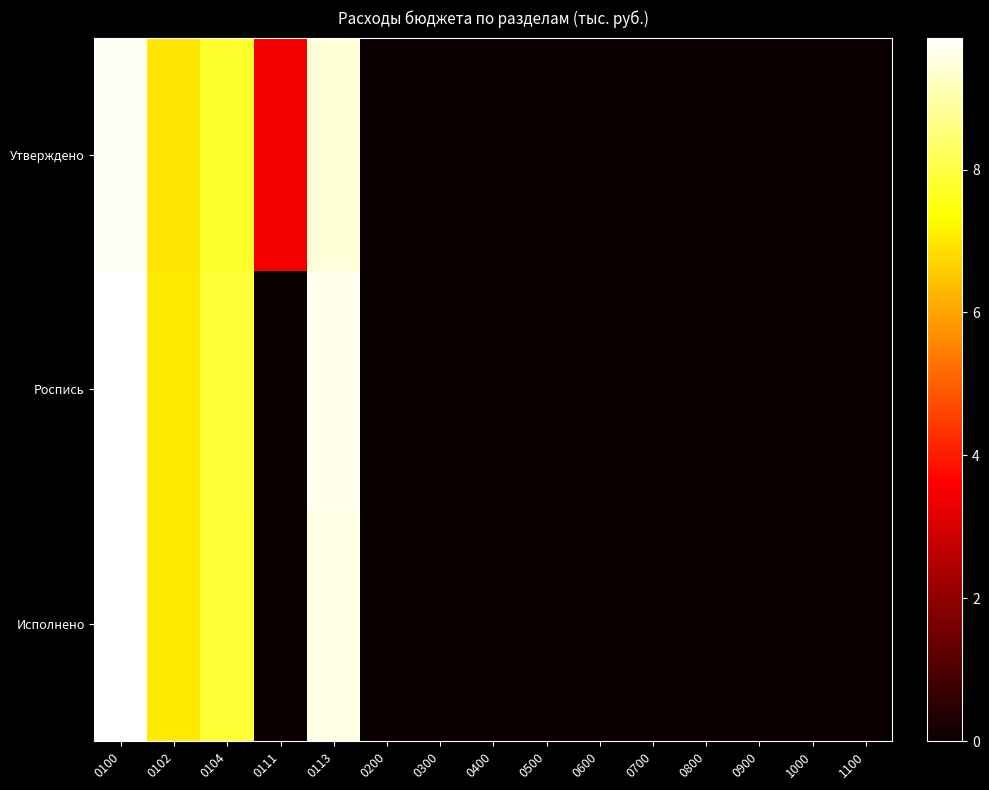

Reading left to right, transcribe all the data shown in this chart.

Утверждено: 0100=9.7	0102=7.0	0104=7.8	0111=3.4	0113=9.4	0200=0.0	0300=0.0	0400=0.0	0500=0.0	0600=0.0	0700=0.0	0800=0.0	0900=0.0	1000=0.0	1100=0.0
Роспись: 0100=9.8	0102=7.1	0104=7.9	0111=0.0	0113=9.6	0200=0.0	0300=0.0	0400=0.0	0500=0.0	0600=0.0	0700=0.0	0800=0.0	0900=0.0	1000=0.0	1100=0.0
Исполнено: 0100=9.8	0102=7.1	0104=7.9	0111=0.0	0113=9.6	0200=0.0	0300=0.0	0400=0.0	0500=0.0	0600=0.0	0700=0.0	0800=0.0	0900=0.0	1000=0.0	1100=0.0